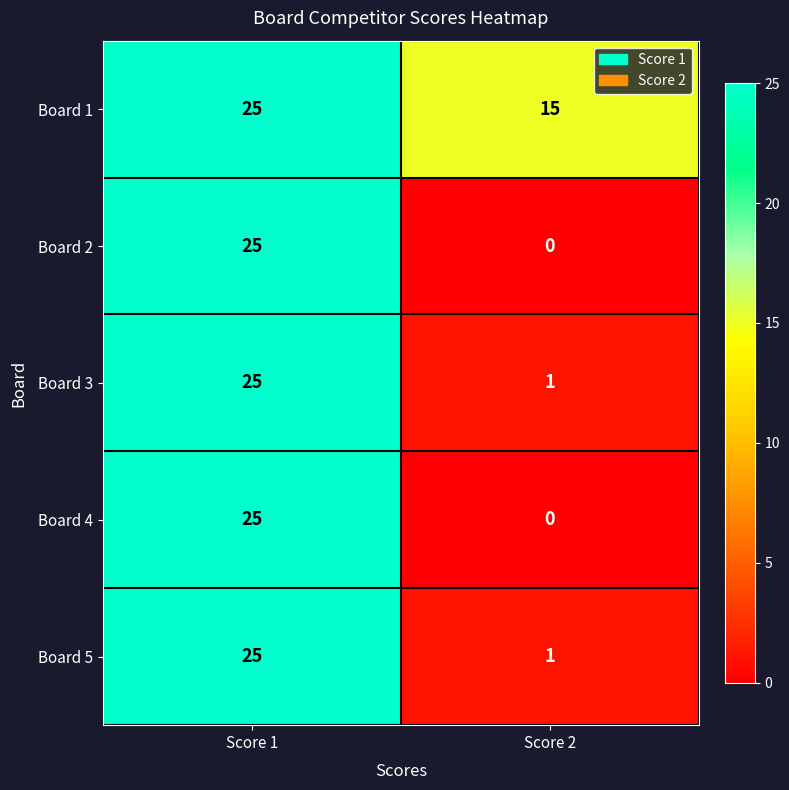

What is the sum of all Board 2 values?

25